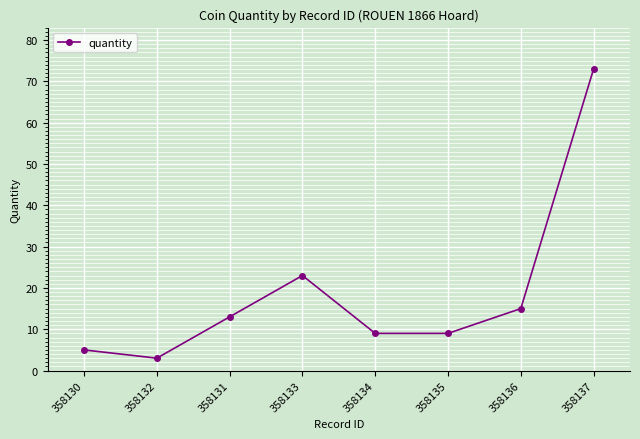

Reading left to right, transcribe all the data shown in this chart.

358130=5	358132=3	358131=13	358133=23	358134=9	358135=9	358136=15	358137=73